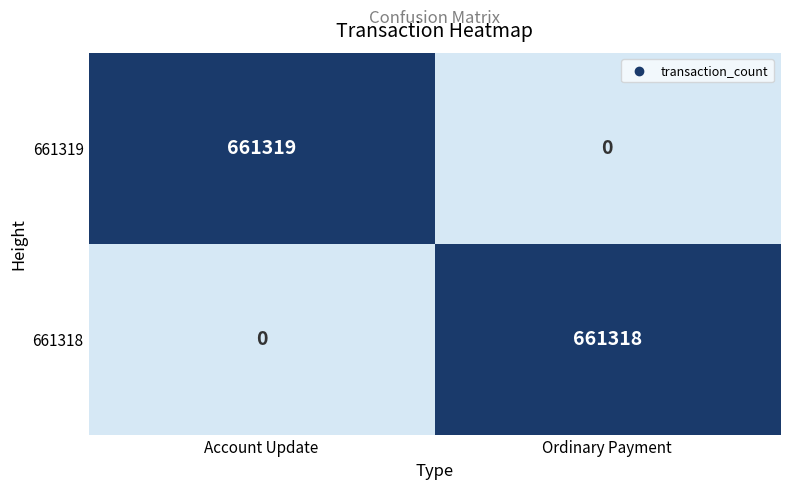

What is the spread (max minus min) of values at Ordinary Payment?

661318